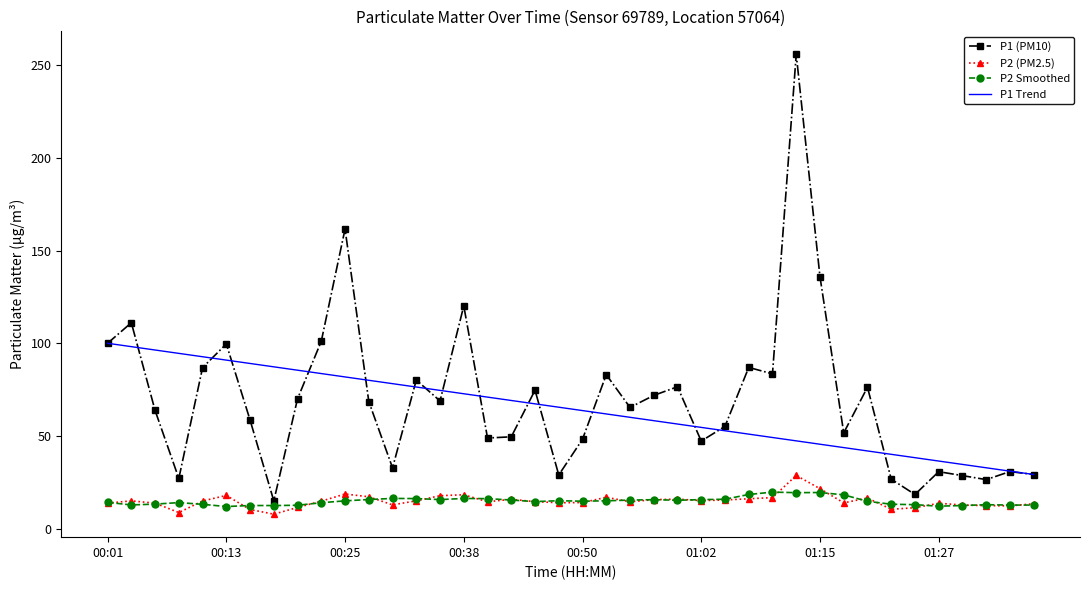

True or false: P2 (PM2.5) and P1 (PM10) intersect in this chart.

False